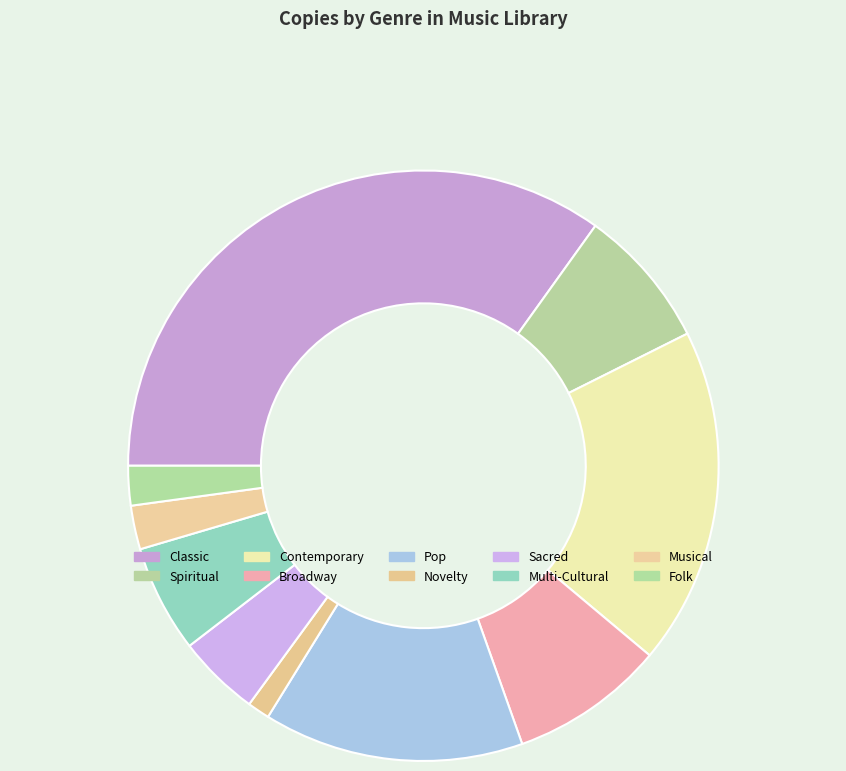

The Multi-Cultural slice represents 6% of the pie. True or false?

True